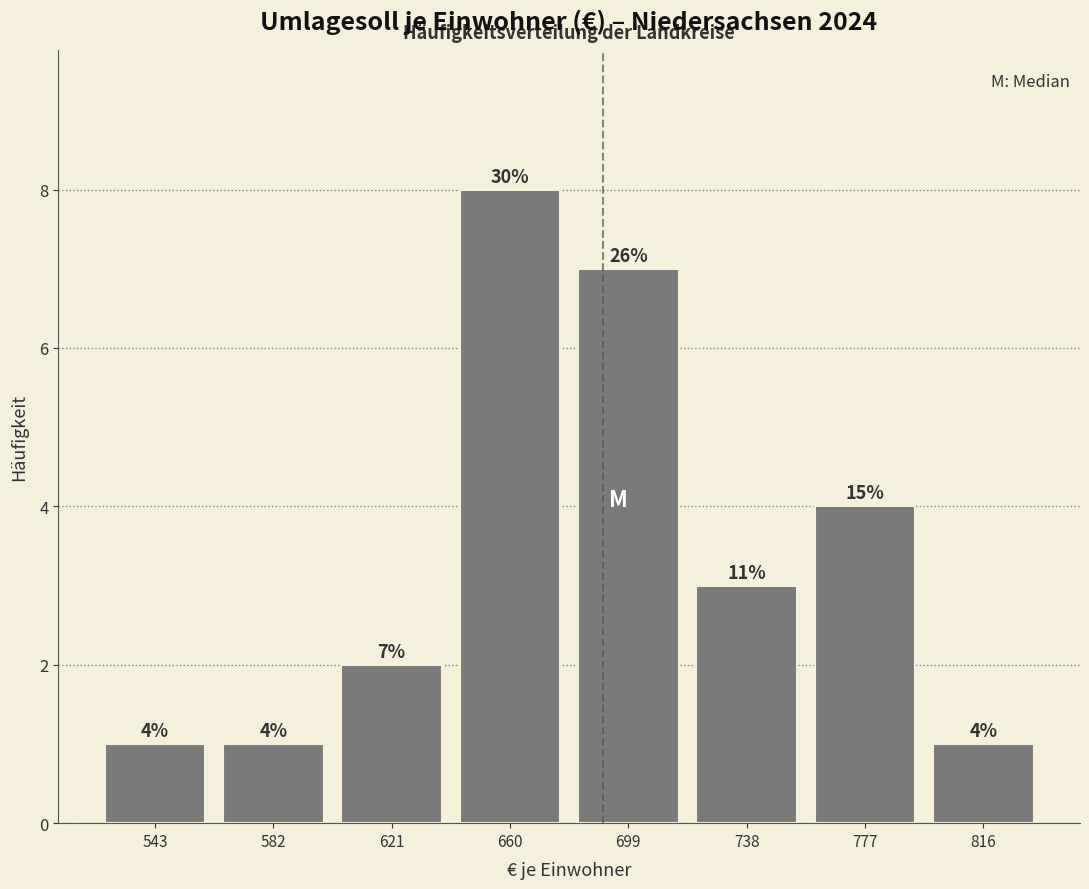

Over which range of the x-axis is the bar tallest?

640 to 680